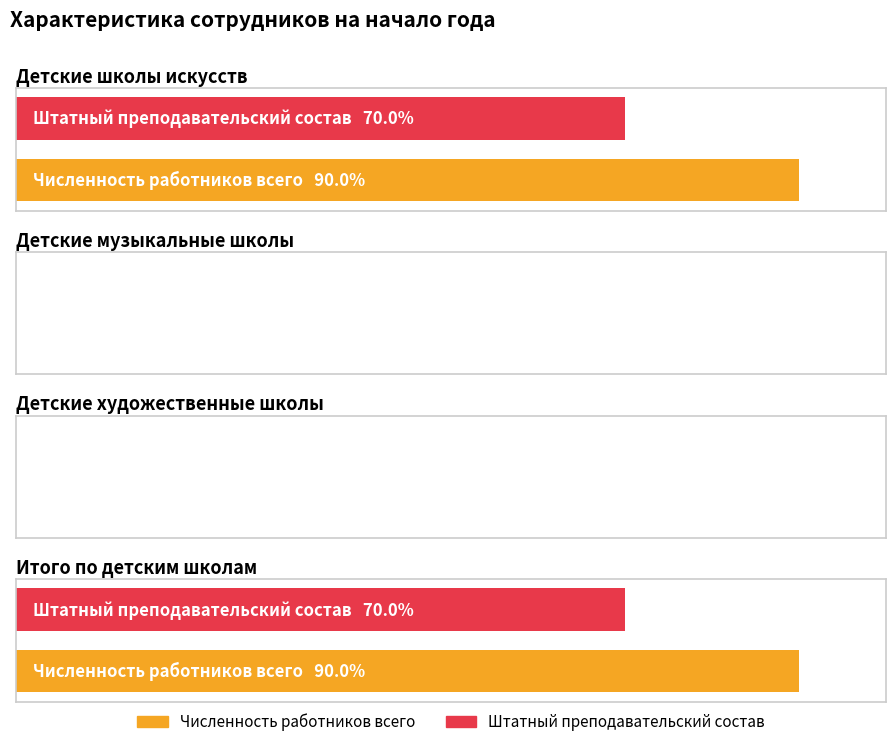

Which series changed the most between Детские музыкальные школы and Итого по детским школам?

Численность работников всего